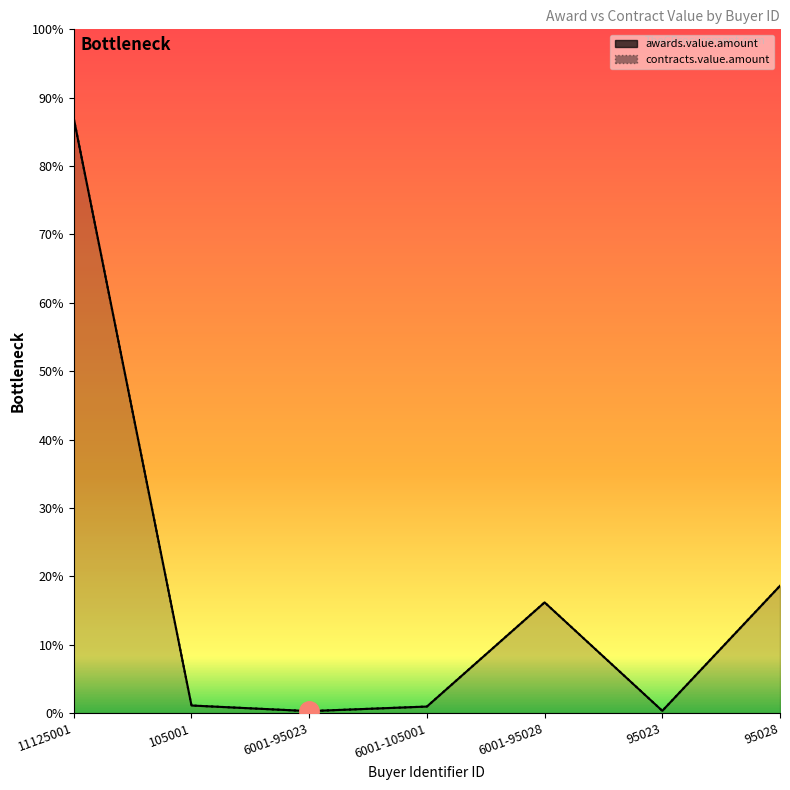

How many data points in contracts.value.amount are less than 7600?

3